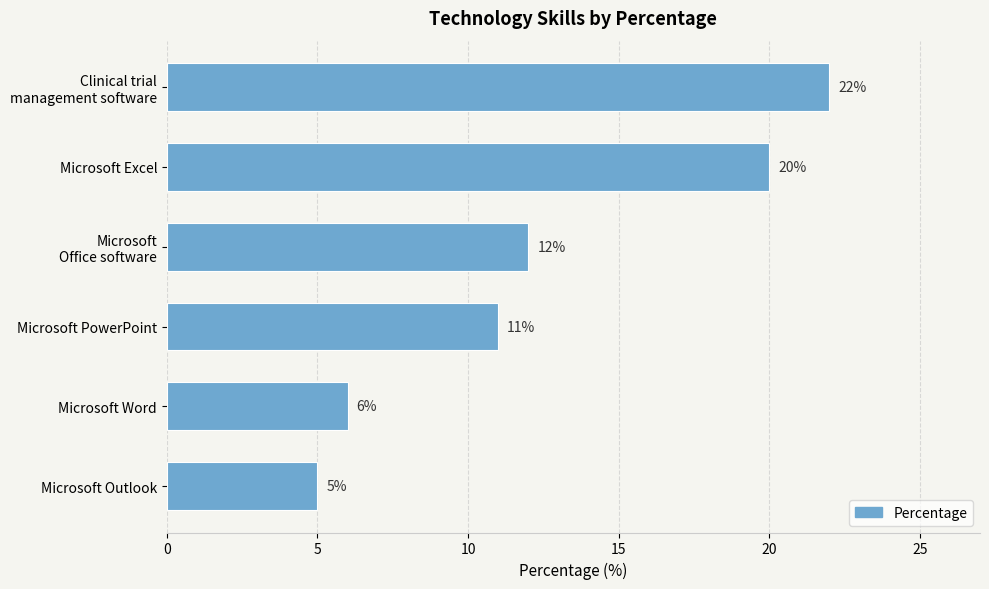

How many bars are there in total?

6